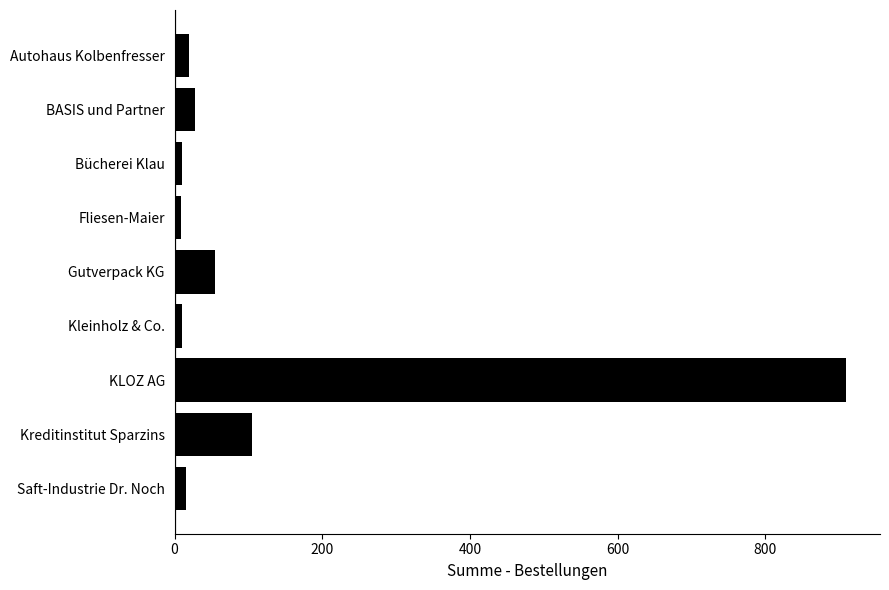

Which has a higher value, Kleinholz & Co. or KLOZ AG?

KLOZ AG